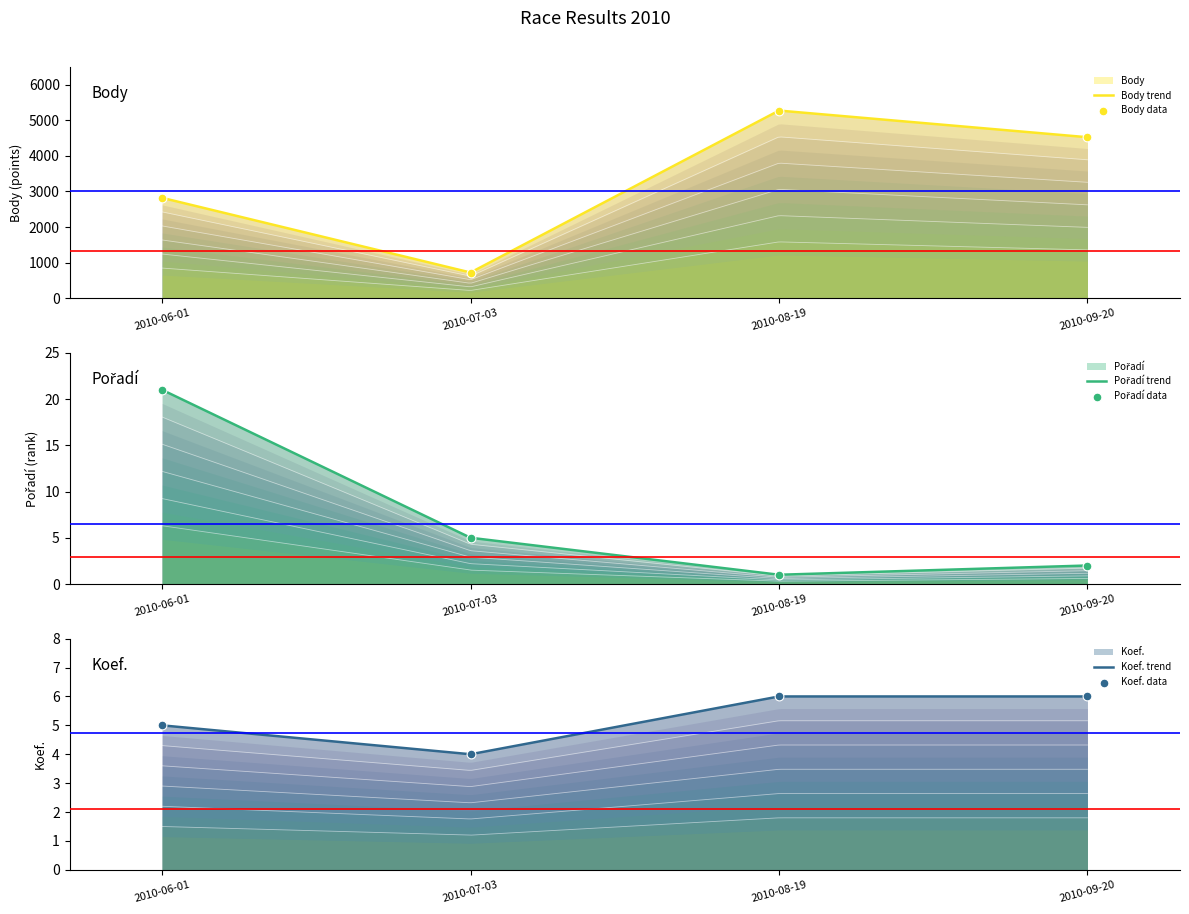

Which series contains the lowest Y value?

Pořadí